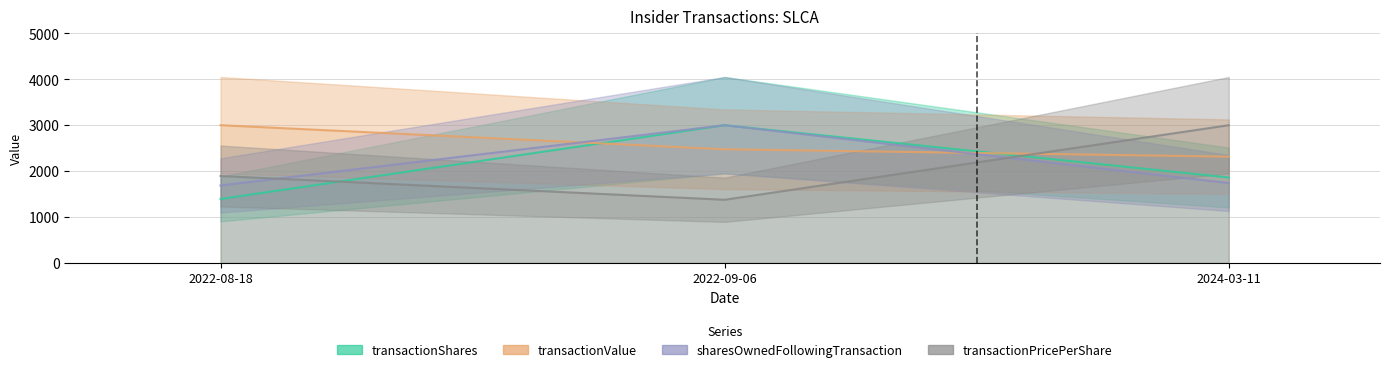

What is the difference between the maximum and minimum values in the transactionPricePerShare series?

684.9